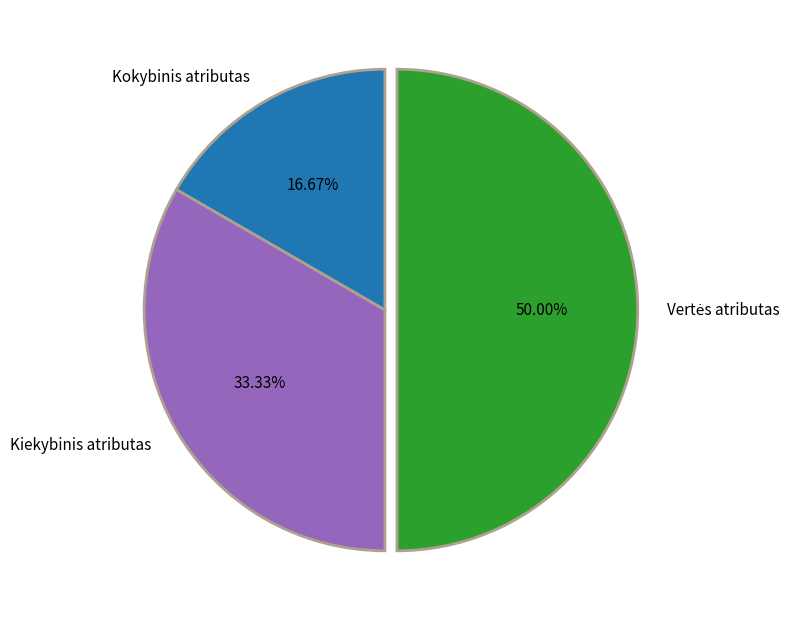

Which slice is the smallest?

Kokybinis atributas